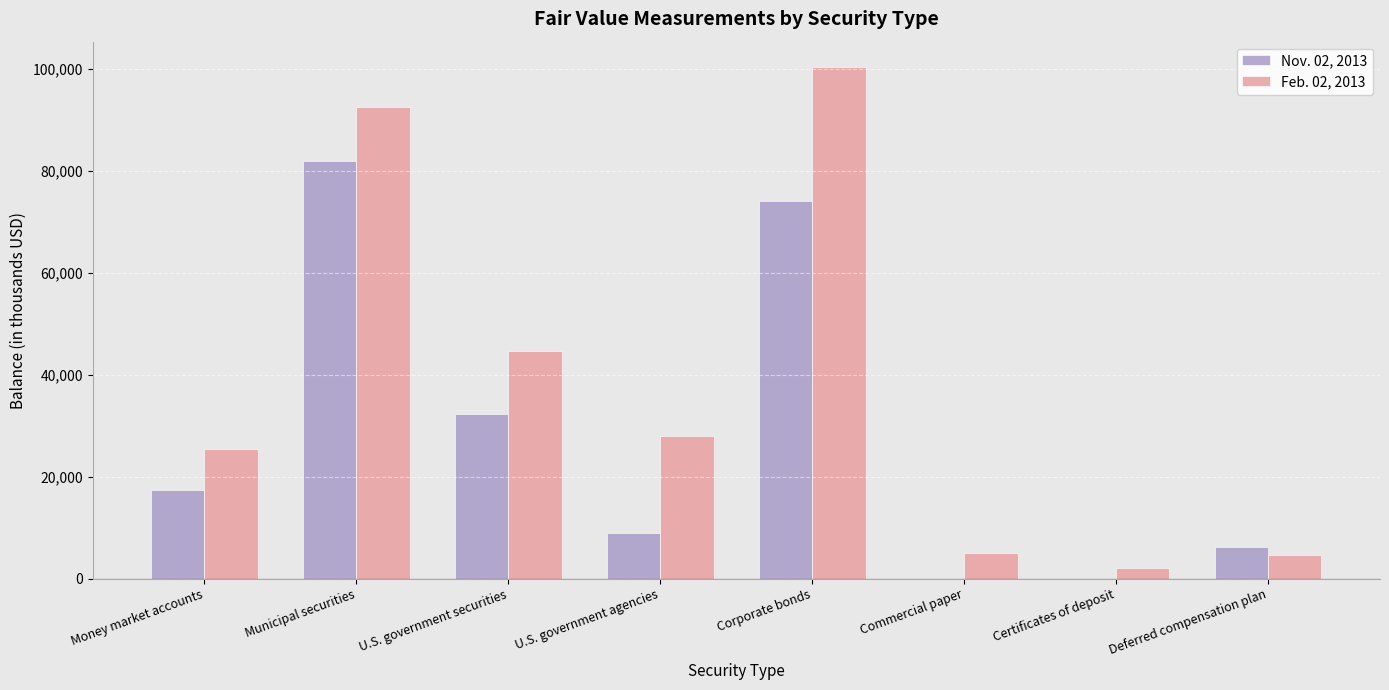

Which series changed the most between Corporate bonds and Deferred compensation plan?

Feb. 02, 2013